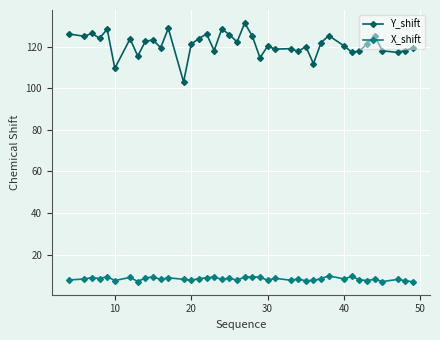

What is the value of the X_shift point at the 30th from the left?

8.5